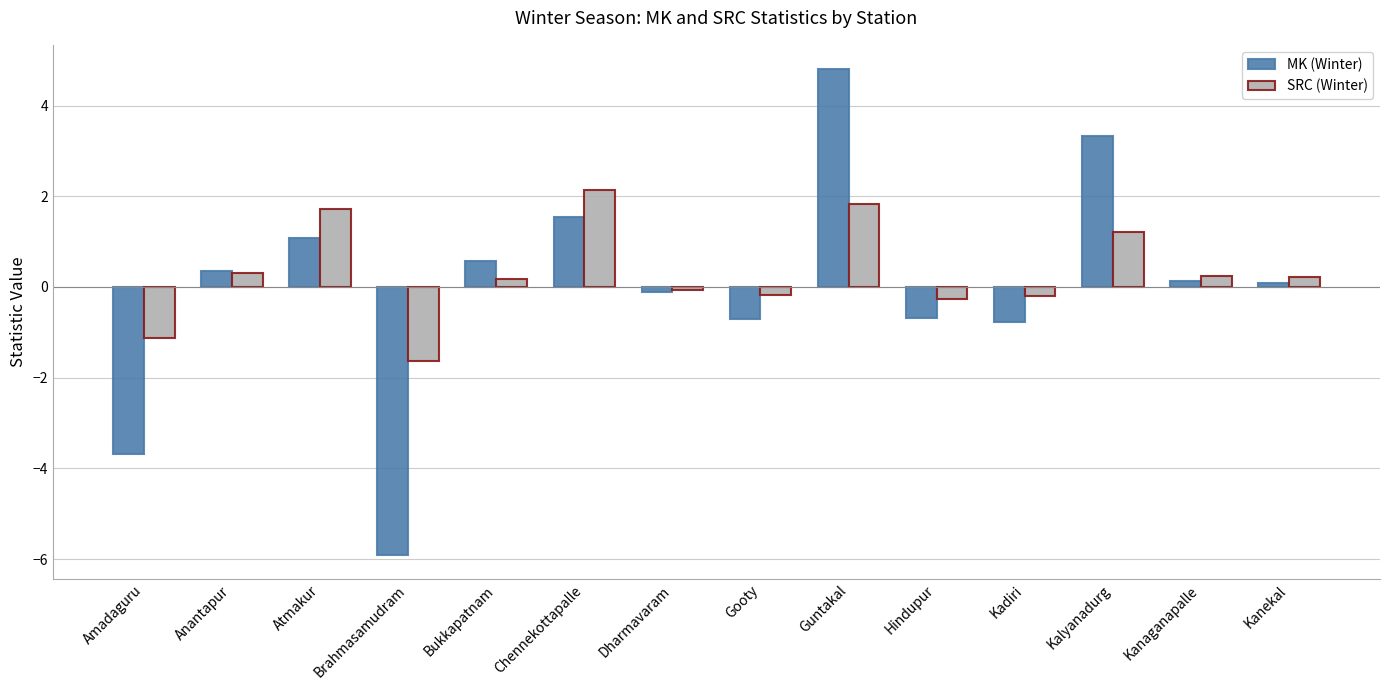

What is the difference between the highest and lowest values at Hindupur?

0.4